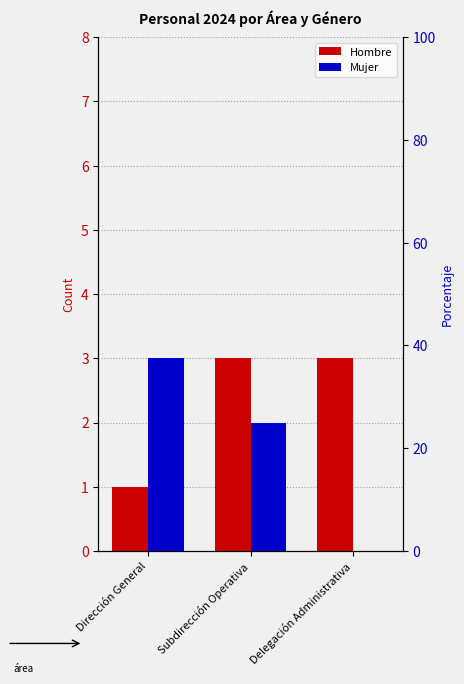

At which label is Mujer closest to 1?

Subdirección Operativa